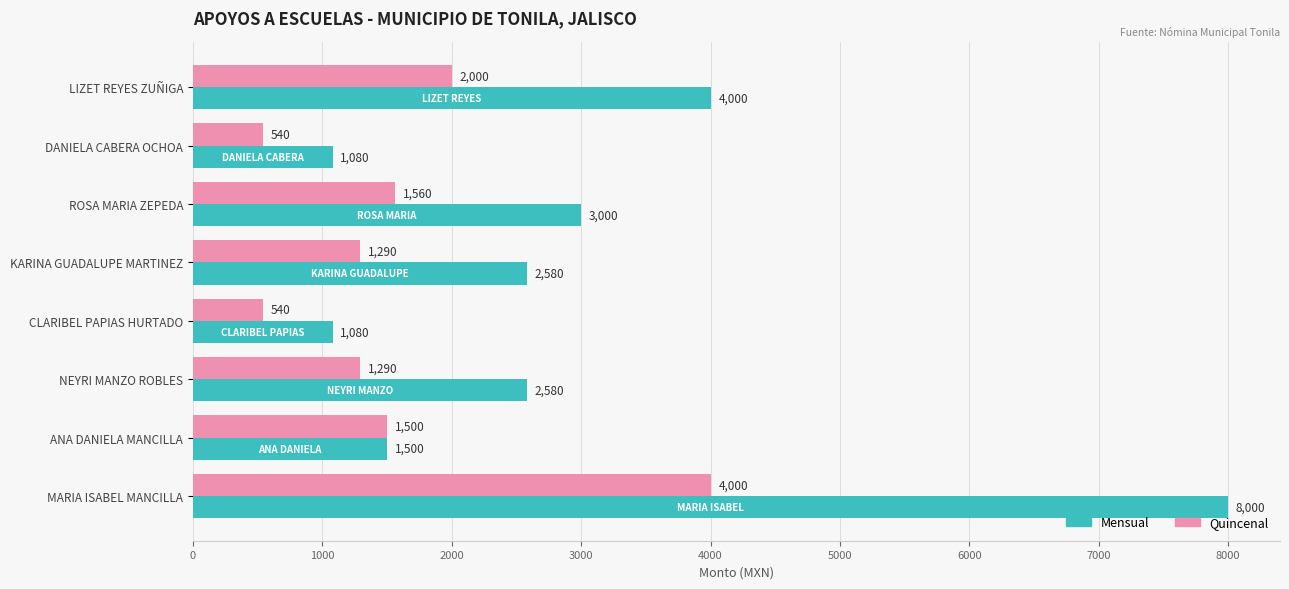

Which series has the largest range (max minus min)?

Mensual